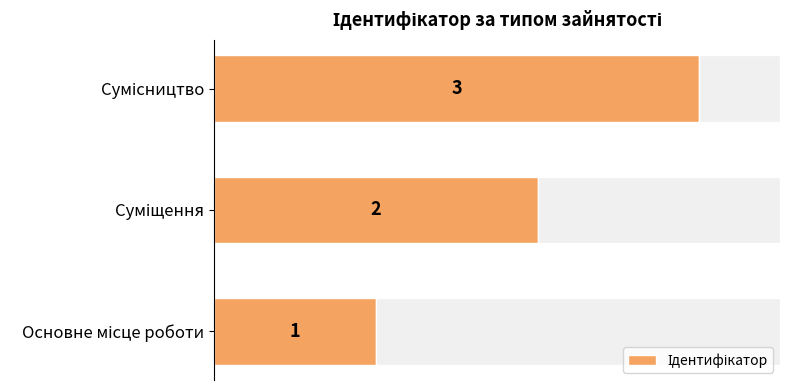

What is the sum of the values at Основне місце роботи and Суміщення?

3